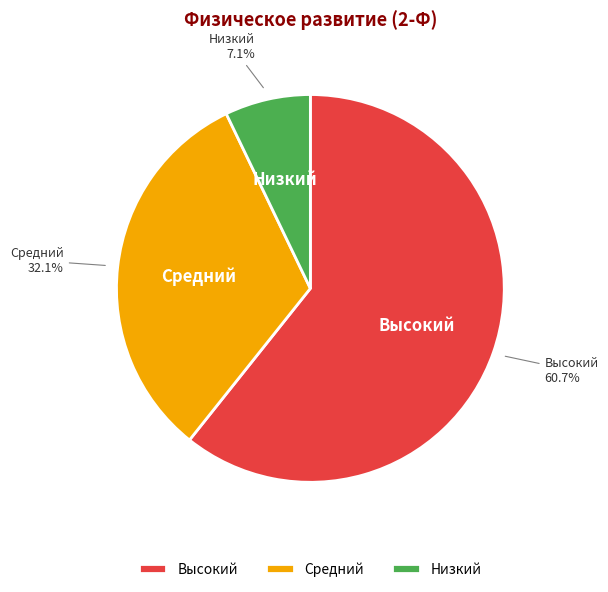

To the nearest percent, what is the combined percentage of Средний and Высокий?

93%